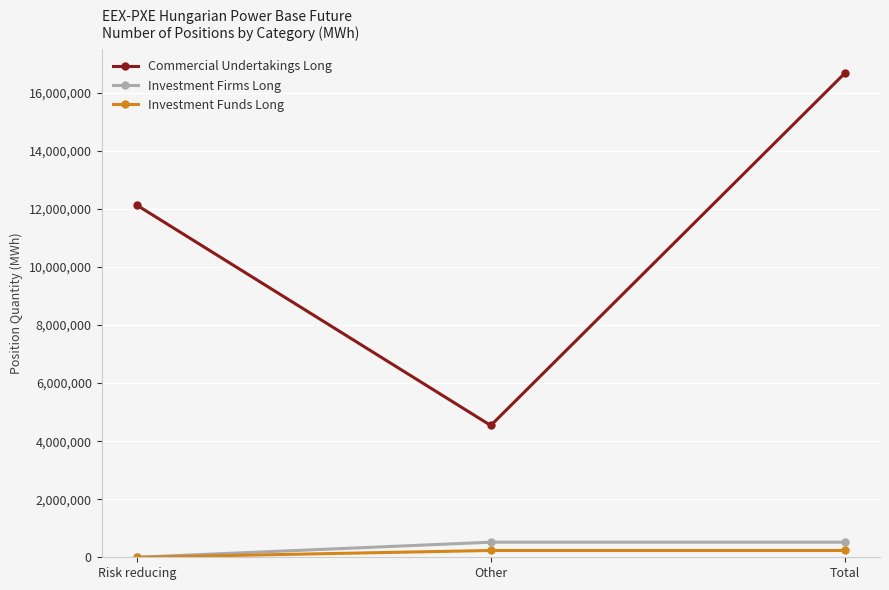

Which category has the highest value across all series?

Total